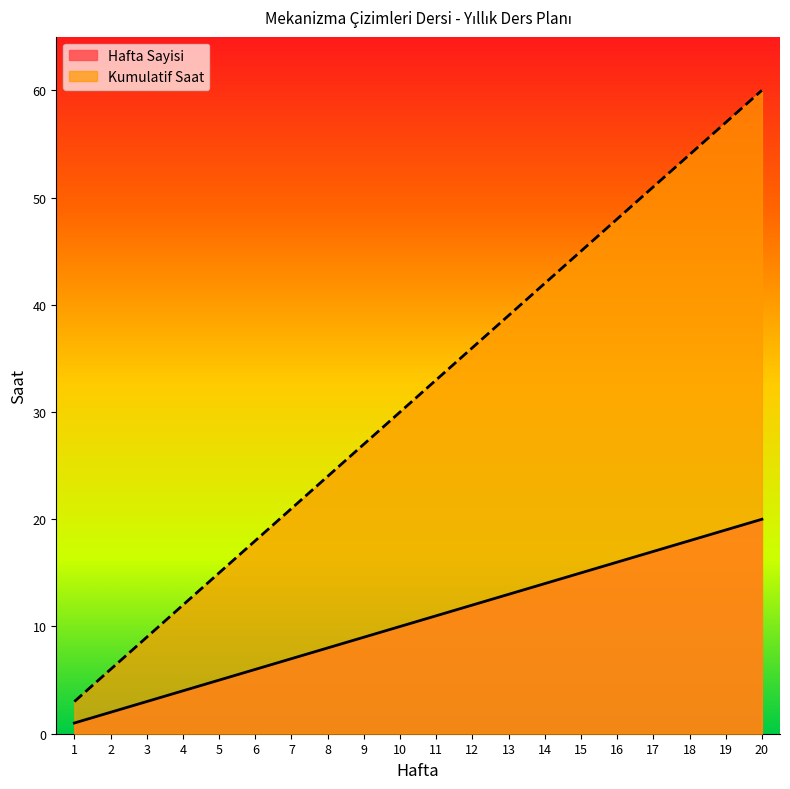

Where does the Kumulatif Saat series first go above 33?

12